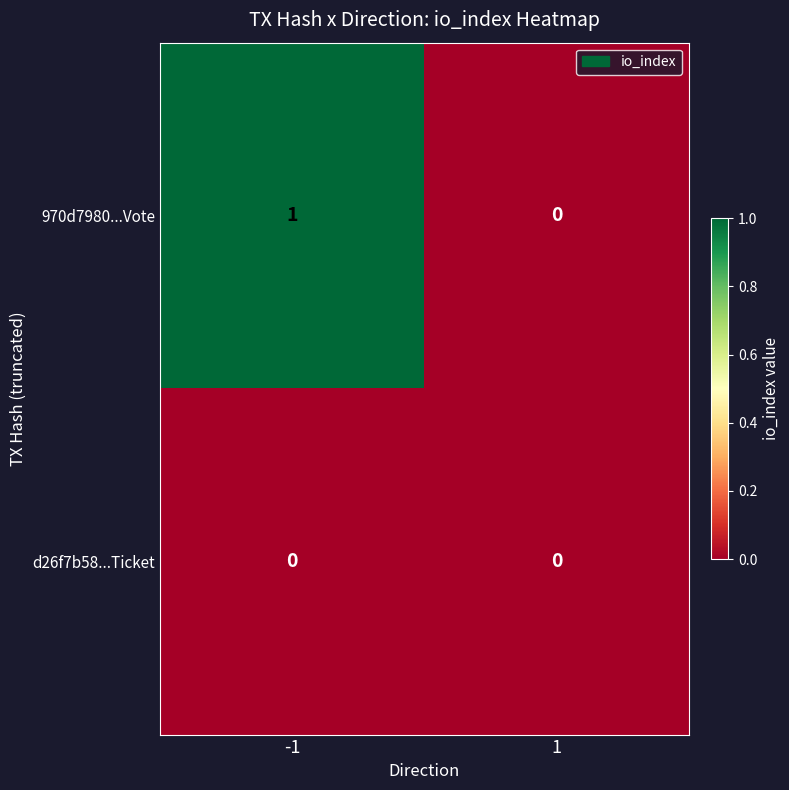

The value of 970d7980...Vote at 1 is -1. True or false?

False